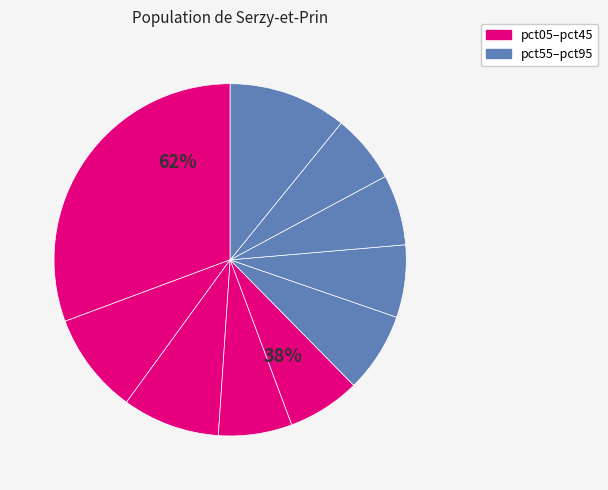

Rank the categories by value from highest to lowest.

pct05, pct95, pct15, pct25, pct55, pct35, pct45, pct65, pct75, pct85